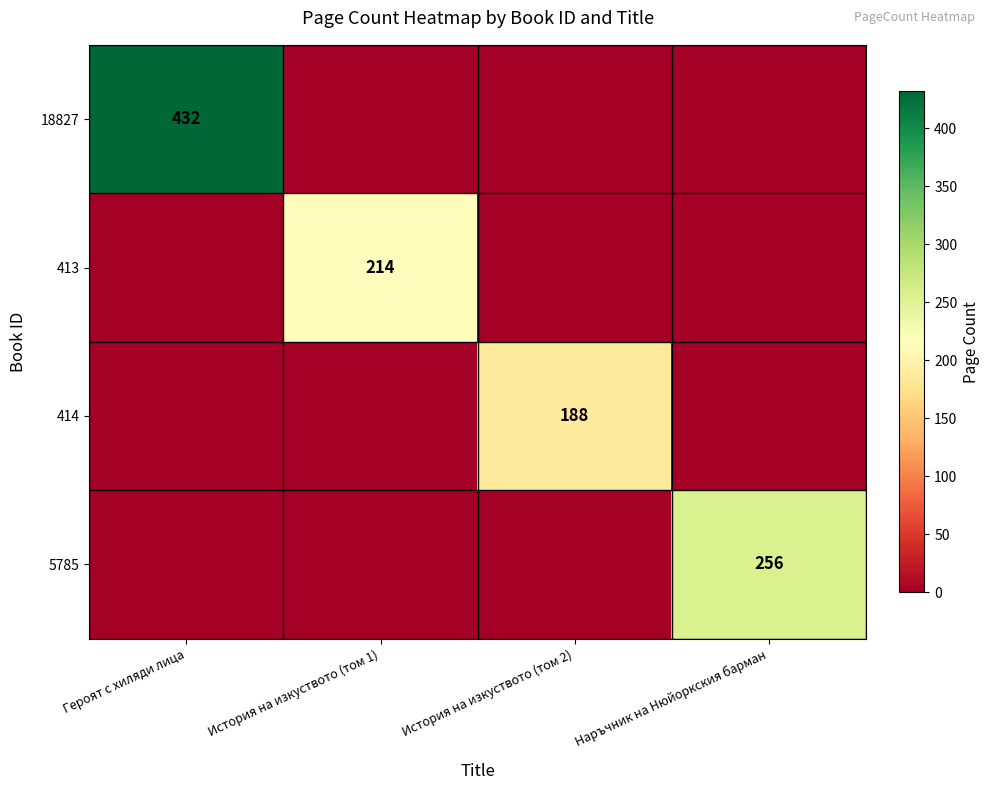

True or false: 5785 has a value of 125 at Наръчник на Нюйоркския барман.

False